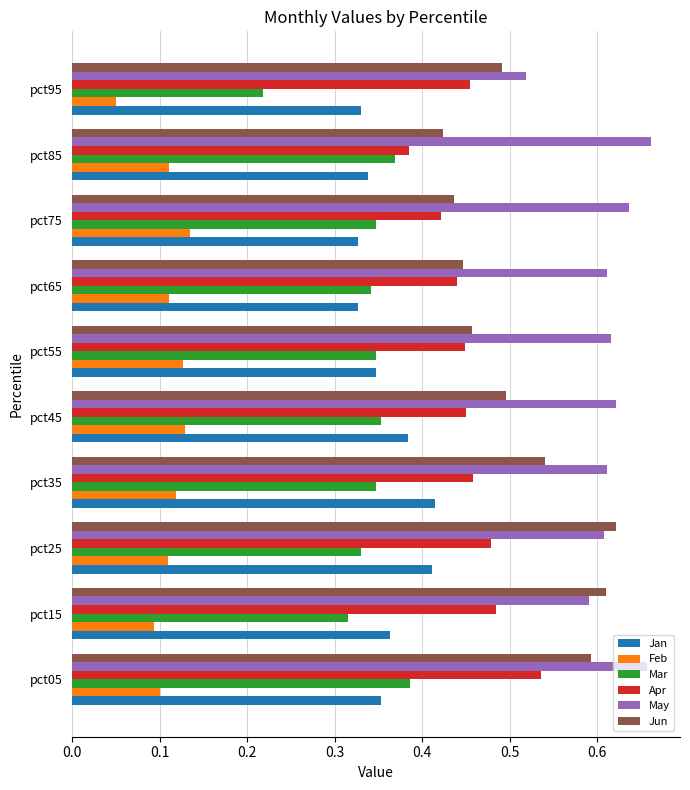

Which series has the largest total across all categories?

May